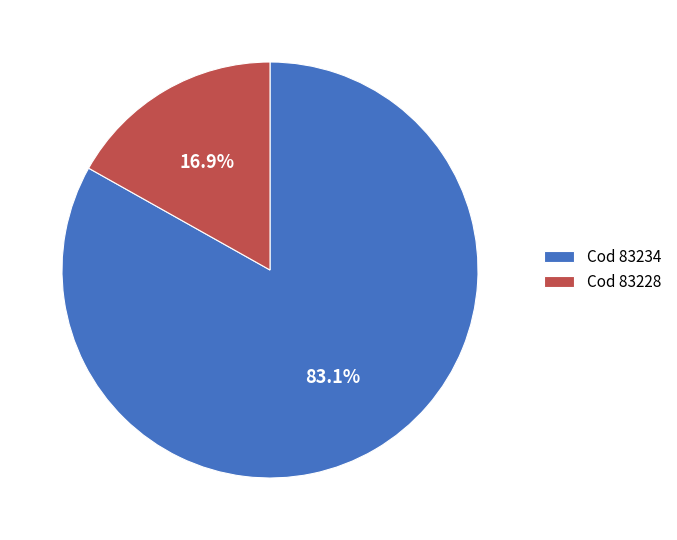

Does any single category account for the majority?

Yes